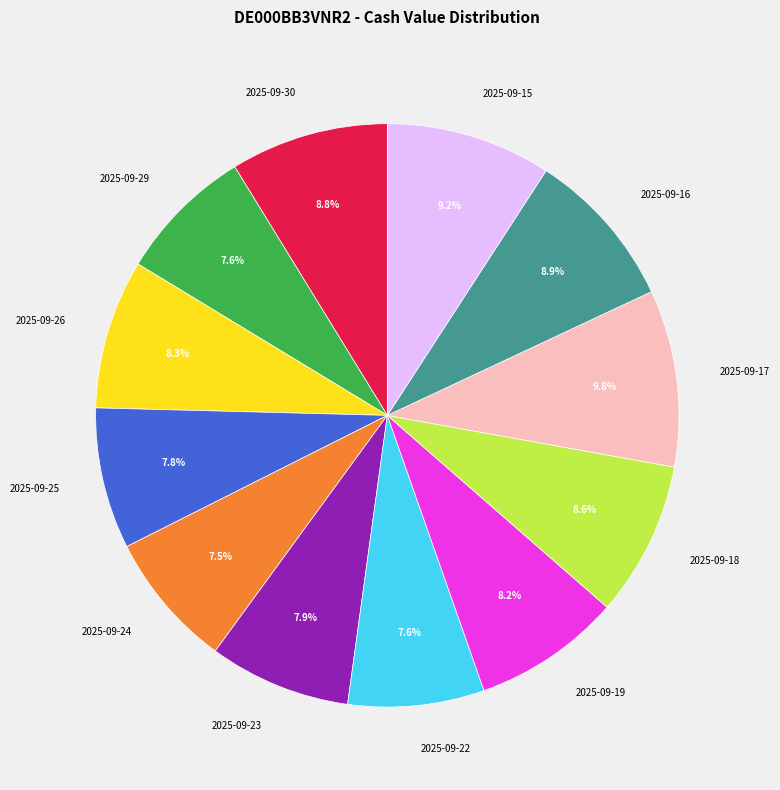

Between 2025-09-16 and 2025-09-19, which is larger?

2025-09-16